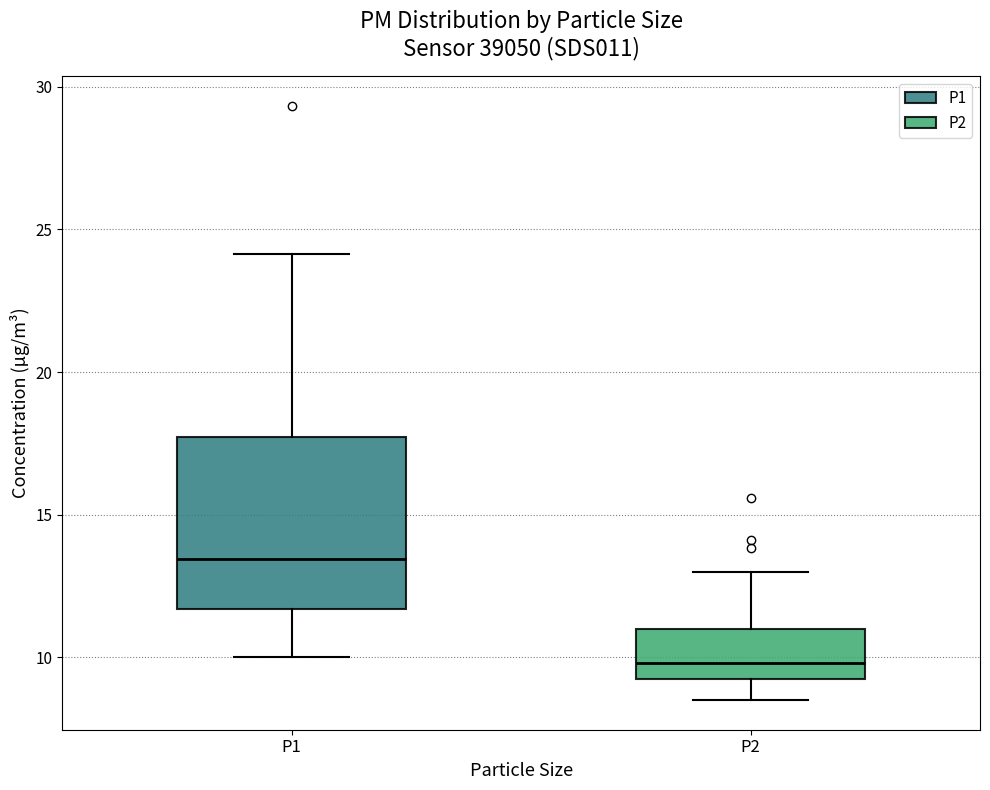

Where is the lower edge of the box for P2 on the y-axis? The values are not printed on the chart, so give them approximately, as read against the axis.

9.0